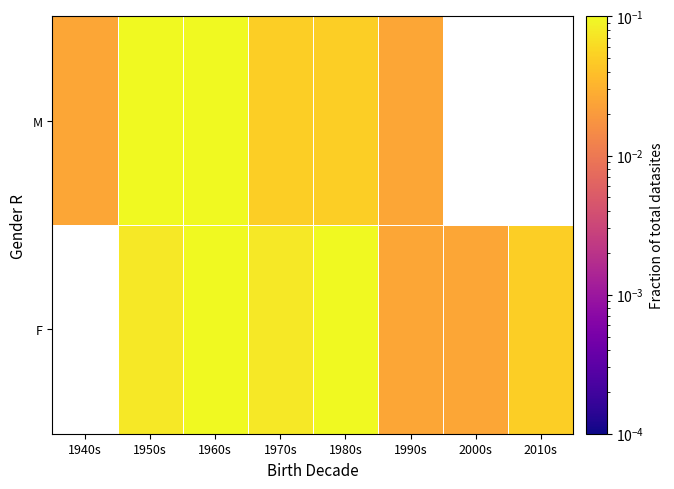

Is the value of M at 2000s greater than the value of F at 1950s?

No